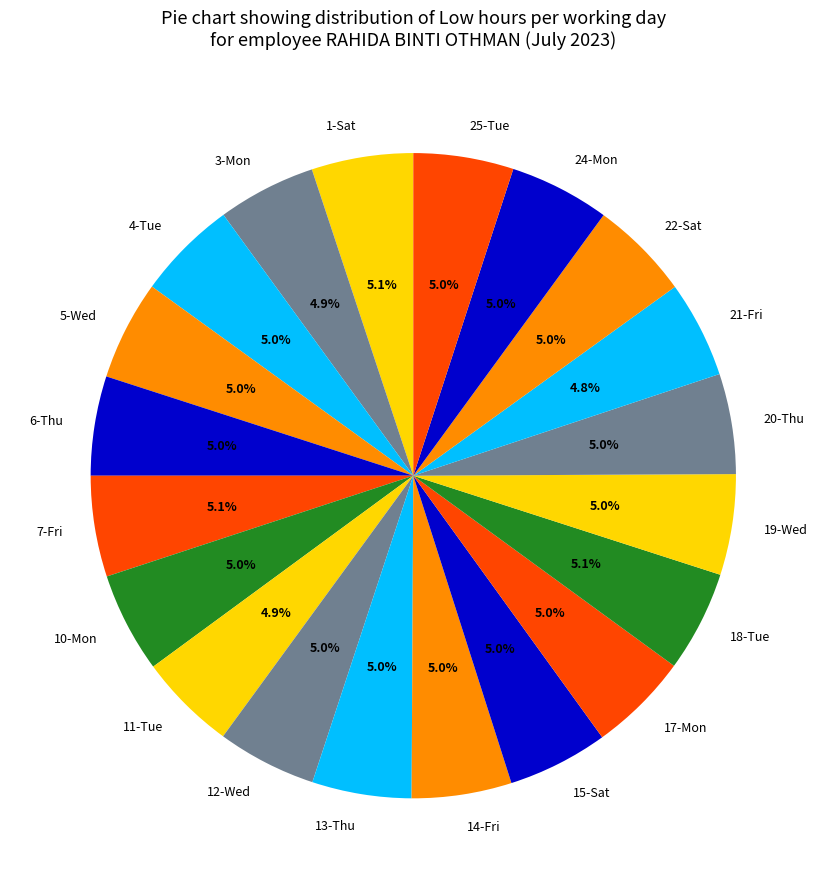

To the nearest percent, what is the average slice percentage?

5%